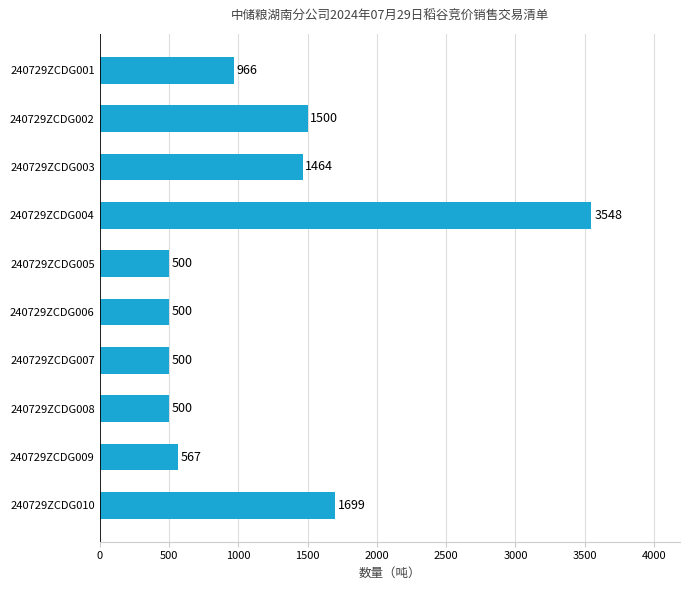

True or false: the data shows 825 at 240729ZCDG002.

False